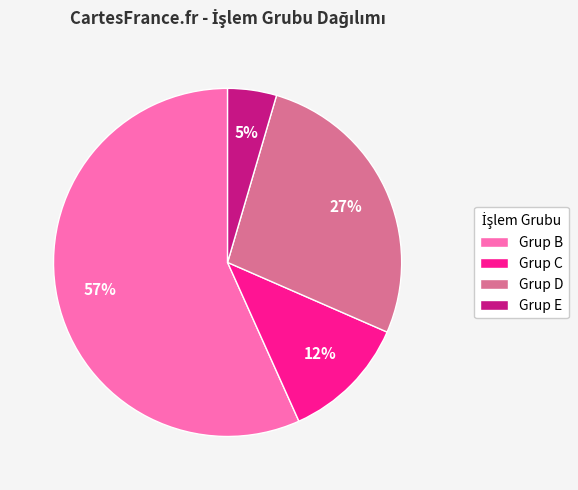

To the nearest percent, what is the average slice percentage?

25%